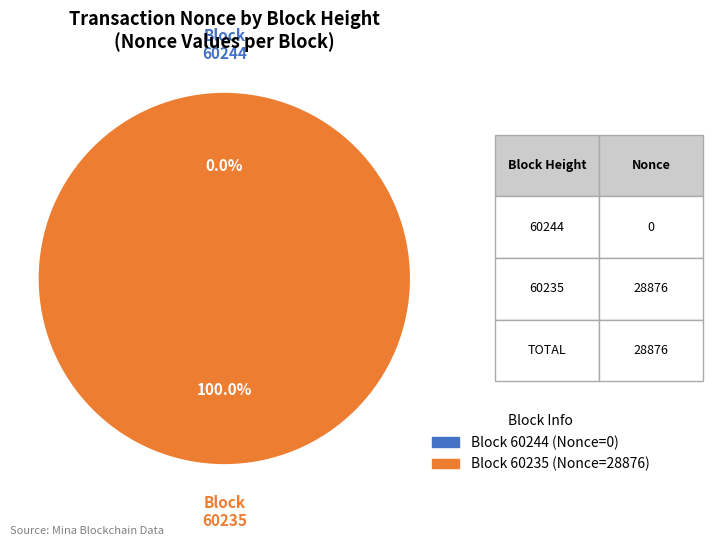

To the nearest percent, what is the difference between the 60244 and 60235 slice percentages?

100%